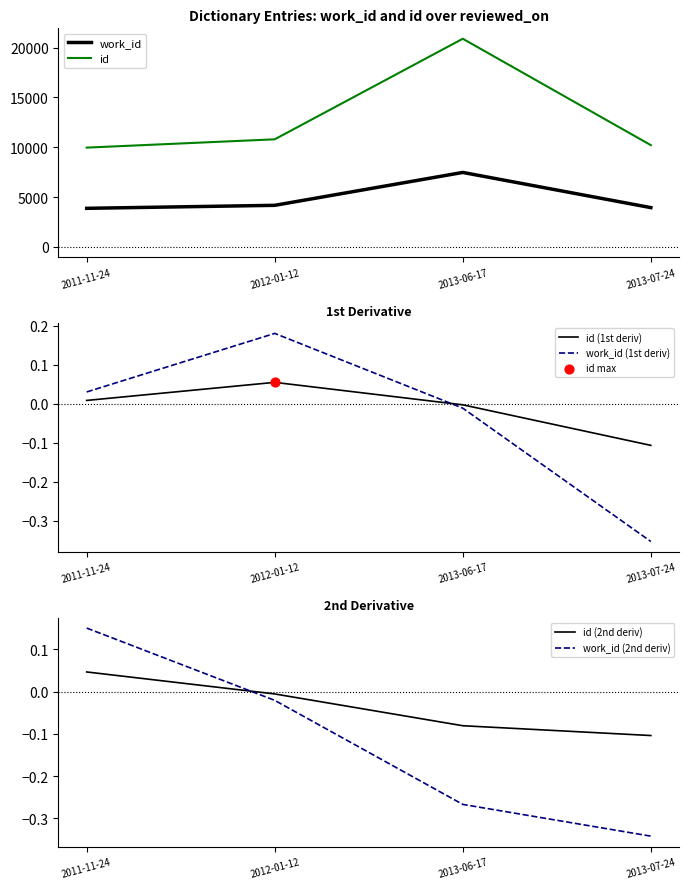

Which series has the widest spread of Y values?

id